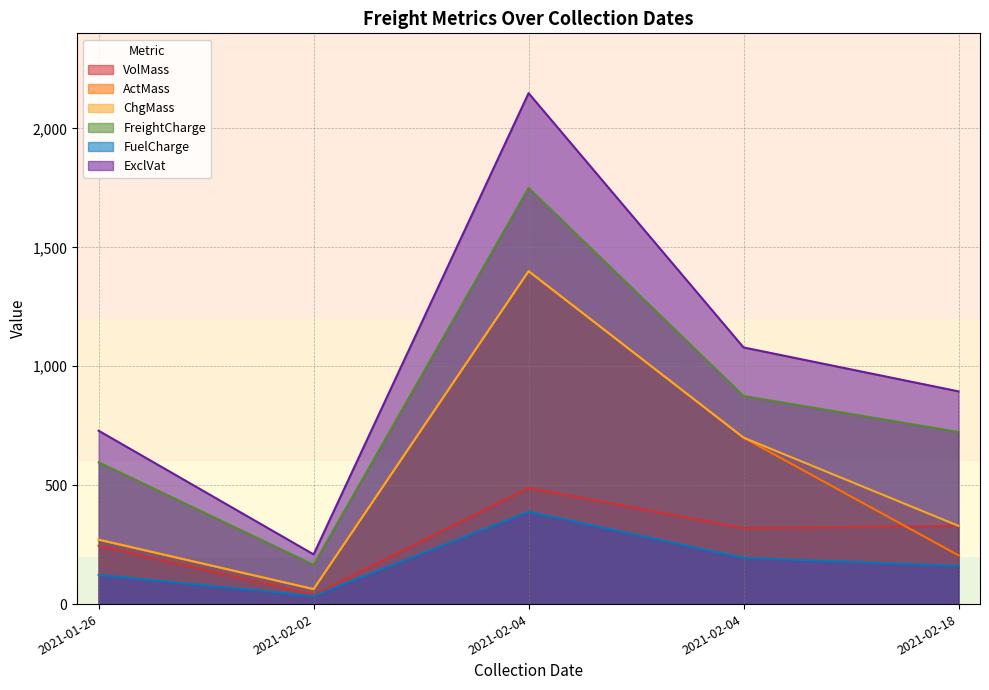

What is the sum of all FreightCharge values?

4110.0